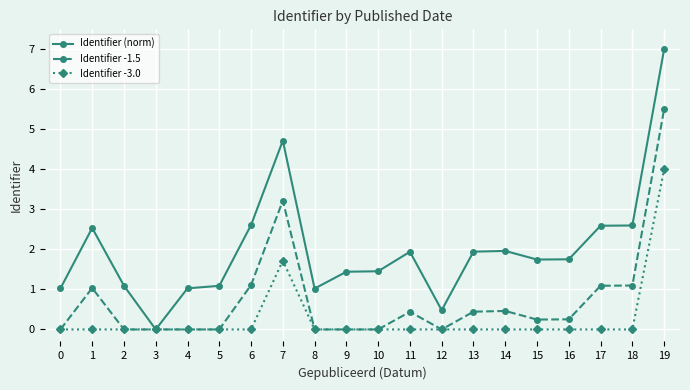

What is the difference between the highest and lowest values at 12?

0.5